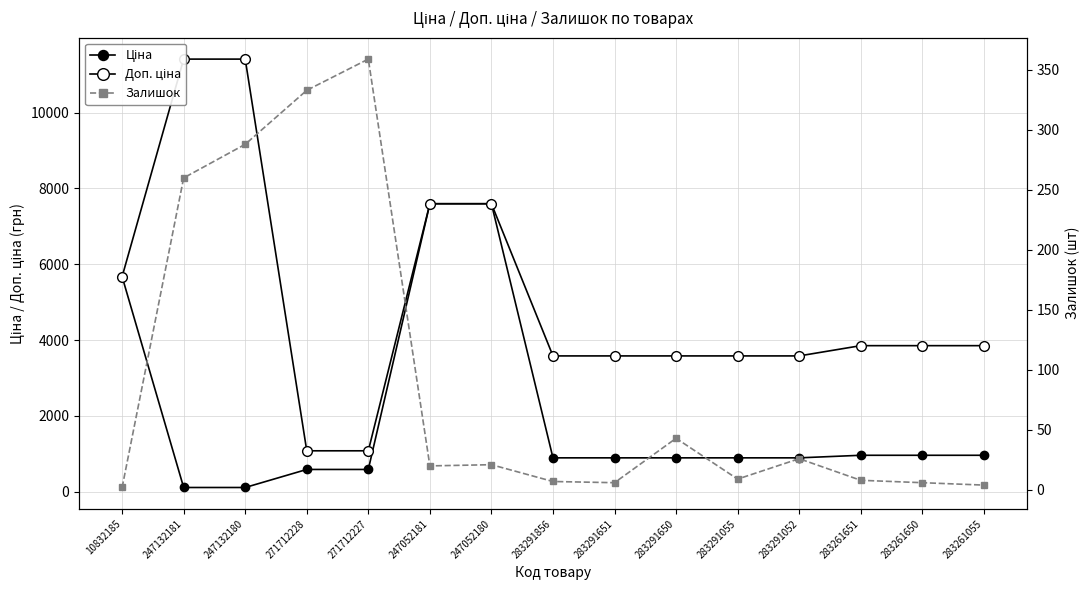

What is the difference between the highest and lowest values at 283261651?

3846.0